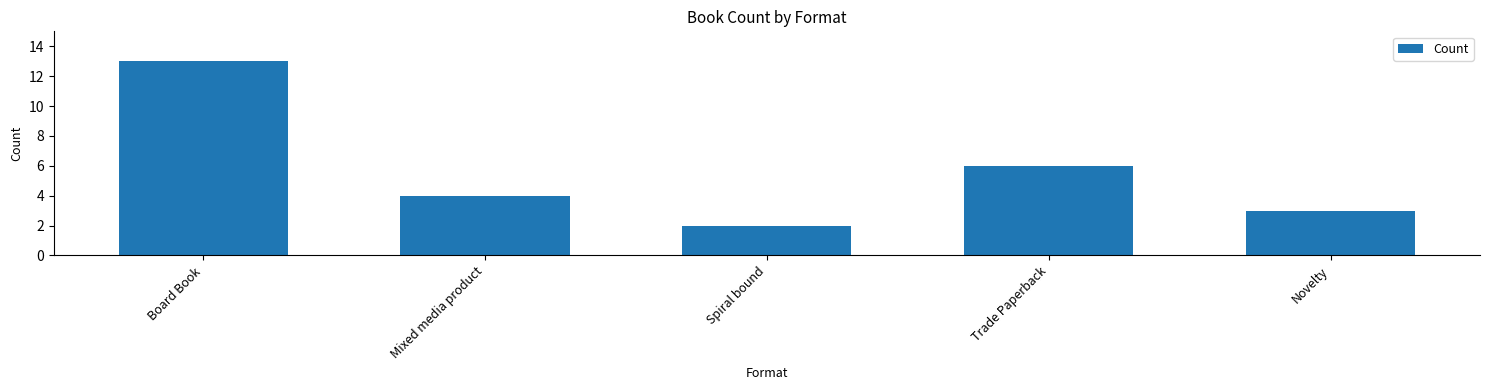

What is the sum of all values?

28